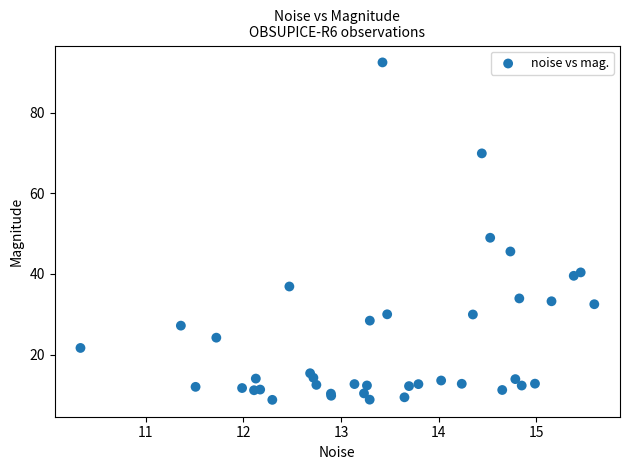

What Y value in the scatter plot is closest to 50?

49.0